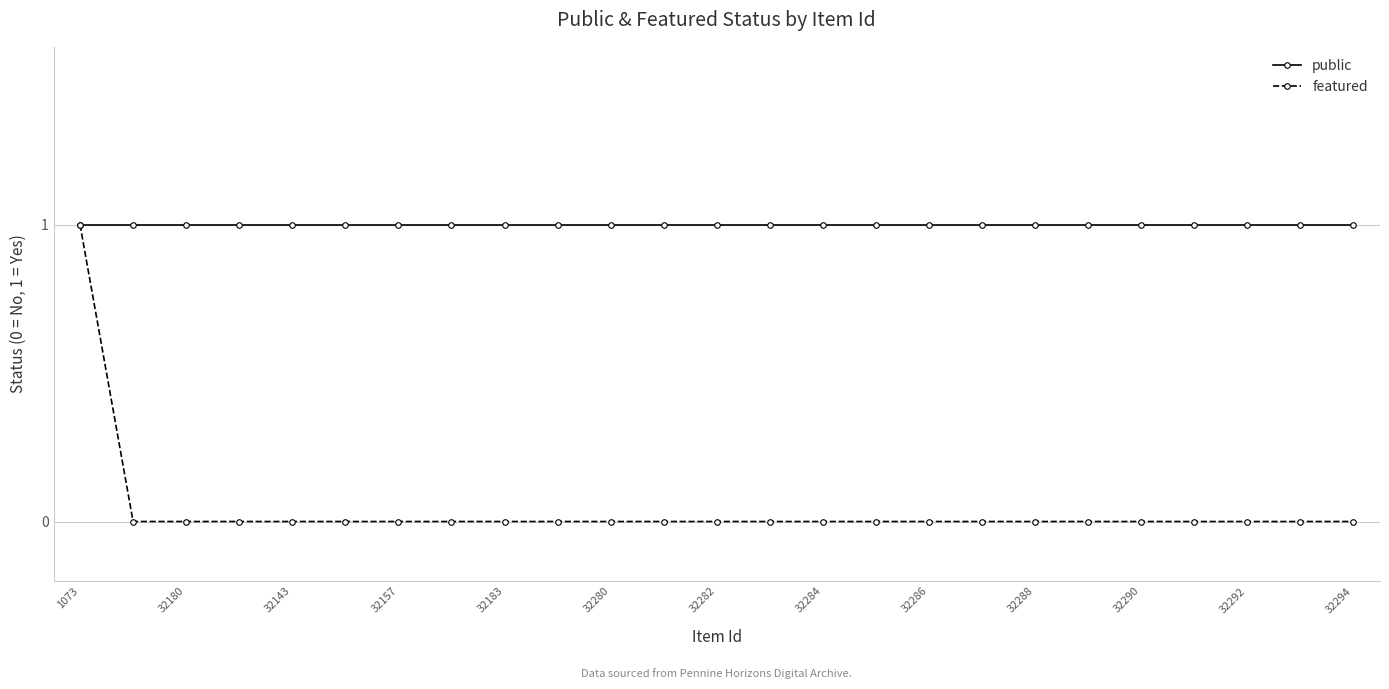

Which series has the widest spread of values?

featured